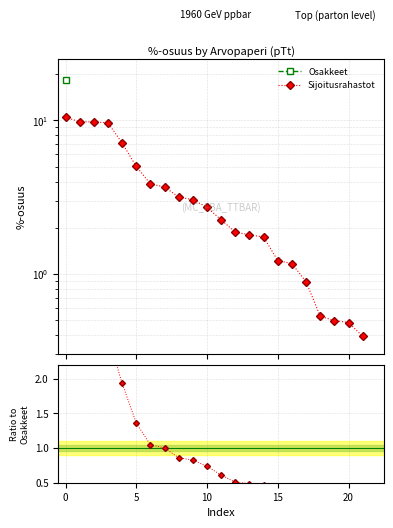

Is the value of Ratio Sijoitusrahastot at 10 greater than the value of Sijoitusrahastot at 0?

No